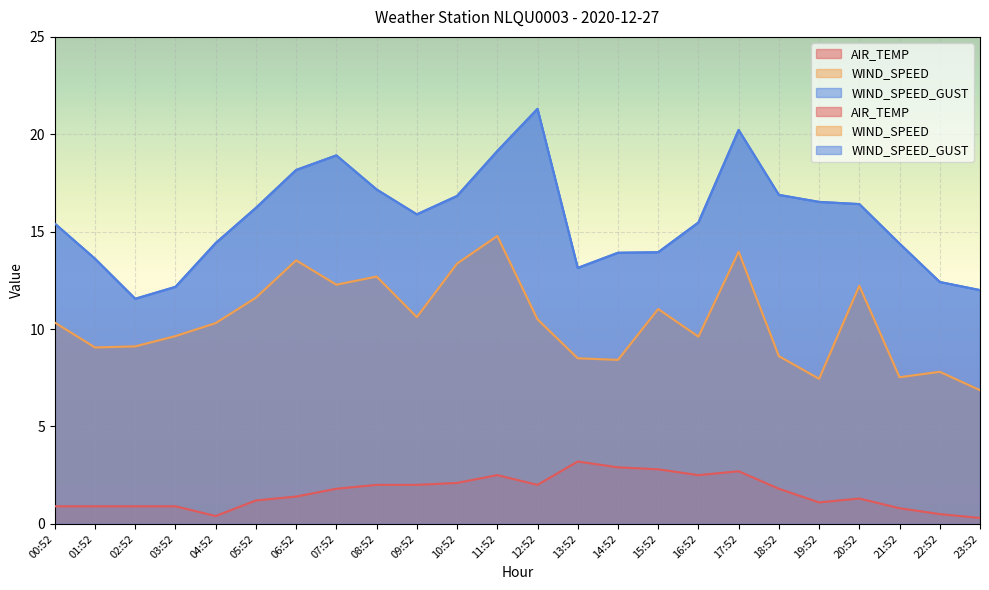

The value of AIR_TEMP at 02:52 is 0.9. True or false?

True